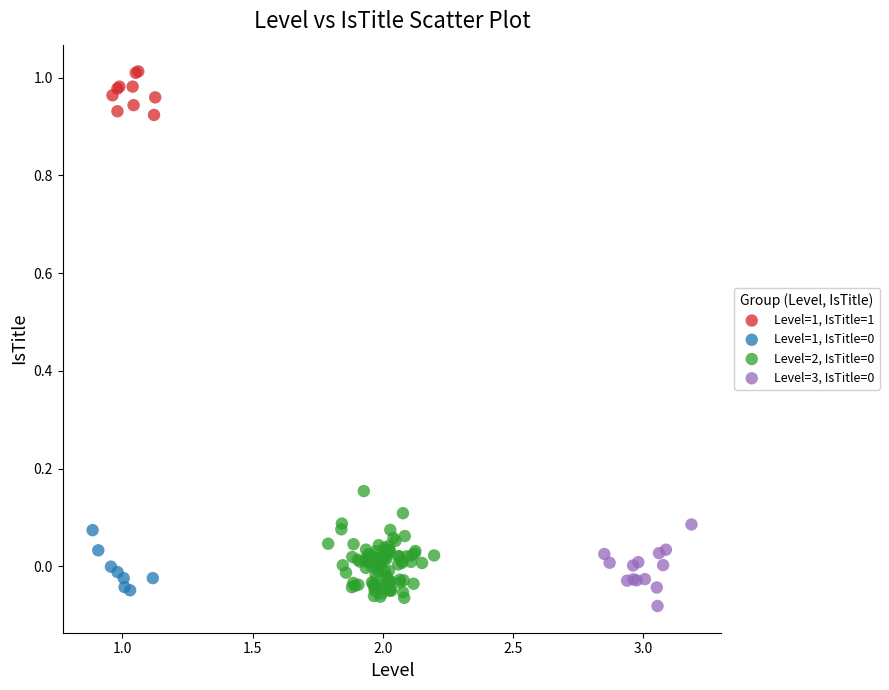

Which series contains the highest Y value?

Level=1, IsTitle=1